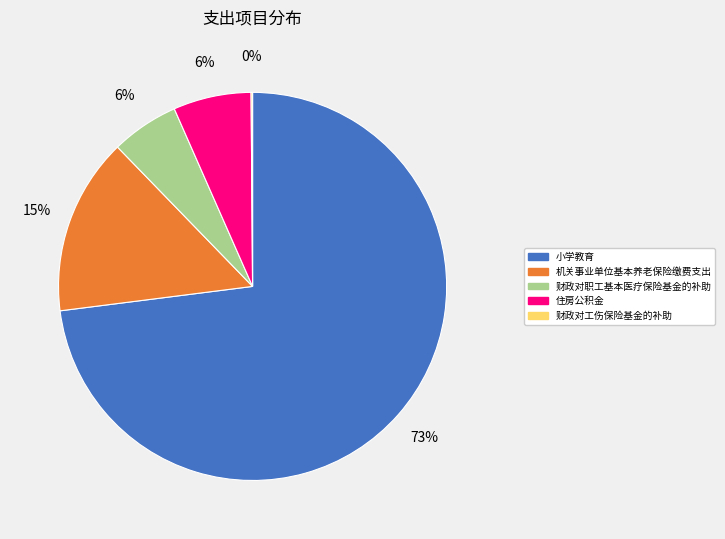

Between 机关事业单位基本养老保险缴费支出 and 住房公积金, which is larger?

机关事业单位基本养老保险缴费支出